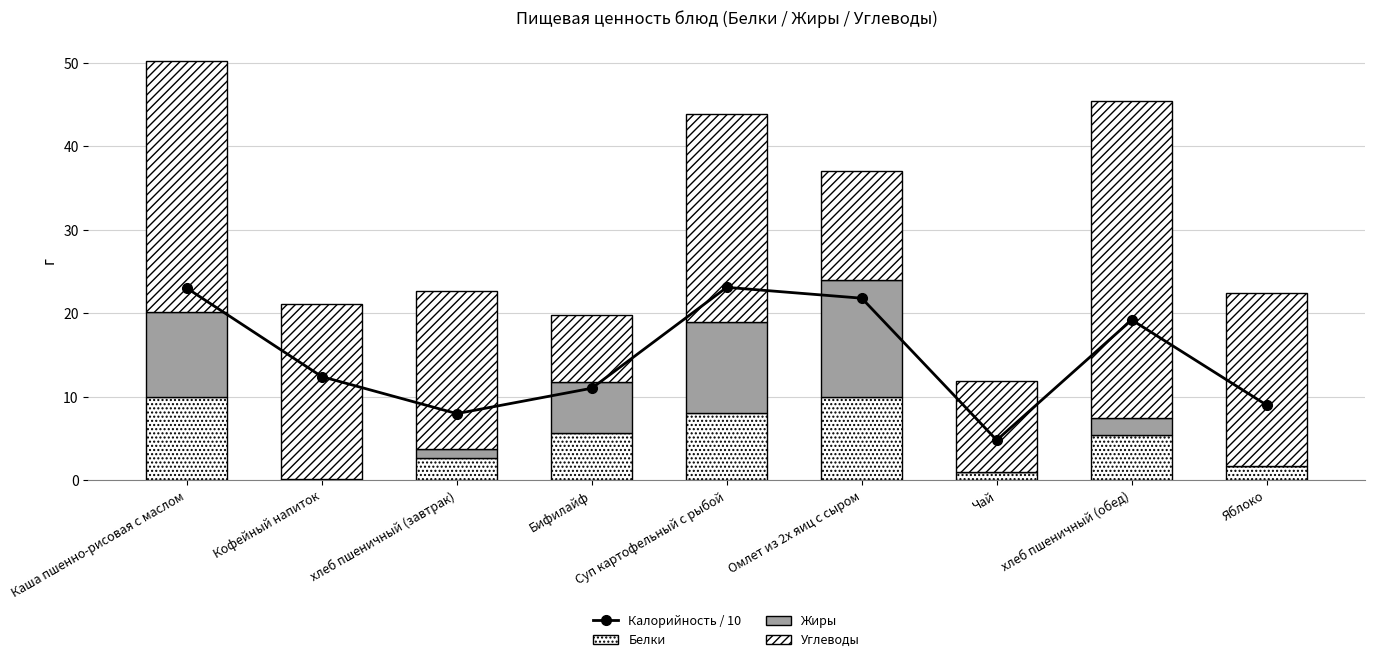

How many values in the Калорийность / 10 series exceed 12?

5